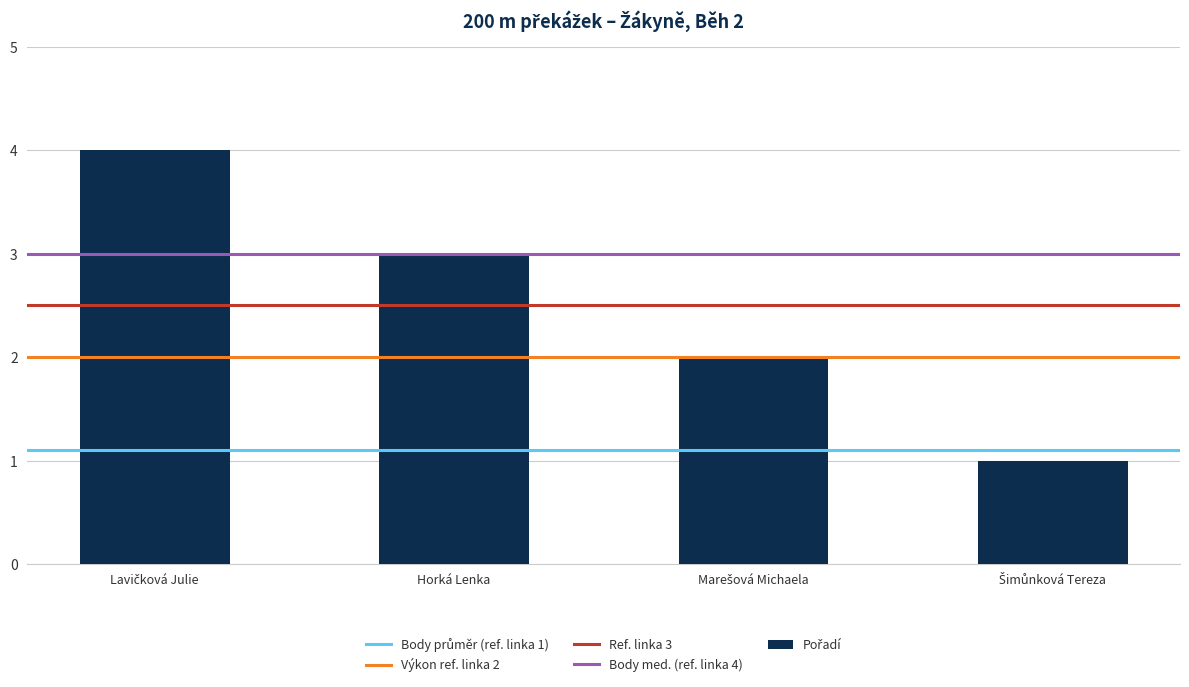

What is the difference between the maximum and minimum values?

3